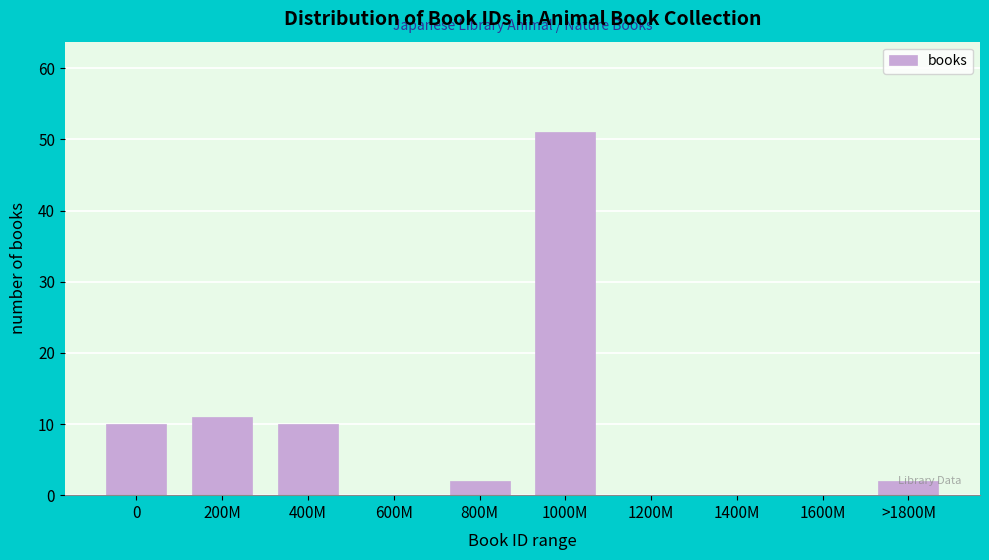

What is the sum of all values?

86